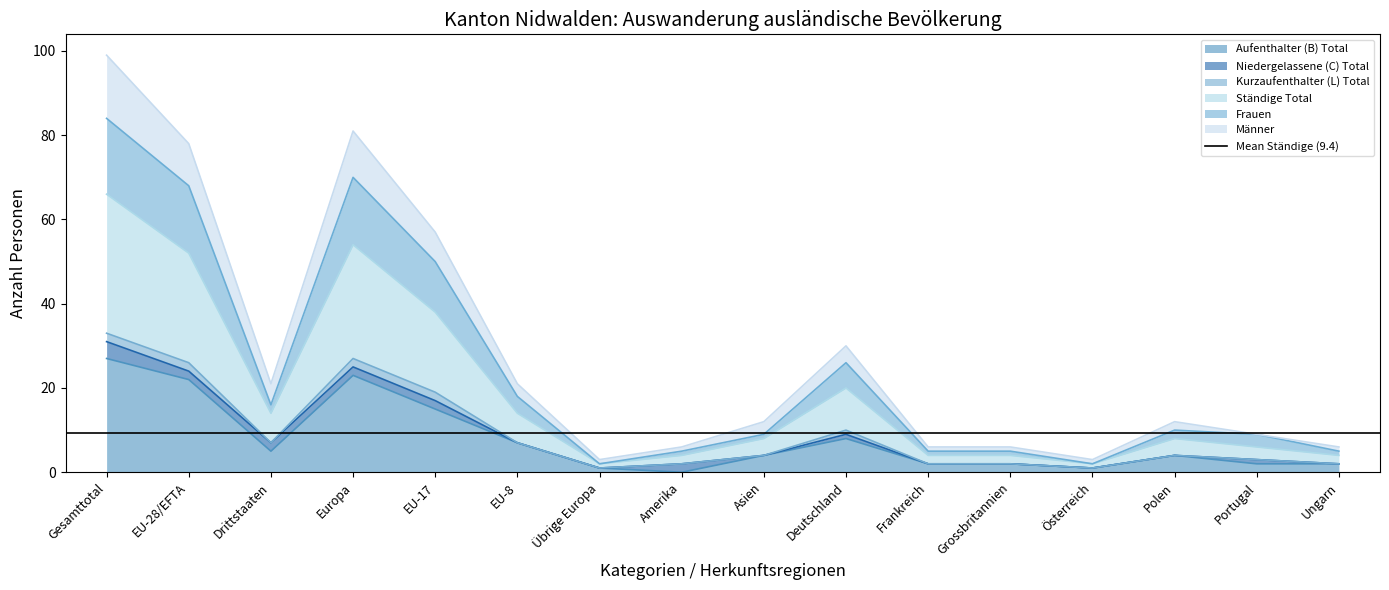

Where is Aufenthalter (B) Total nearest to the value 13?

EU-17